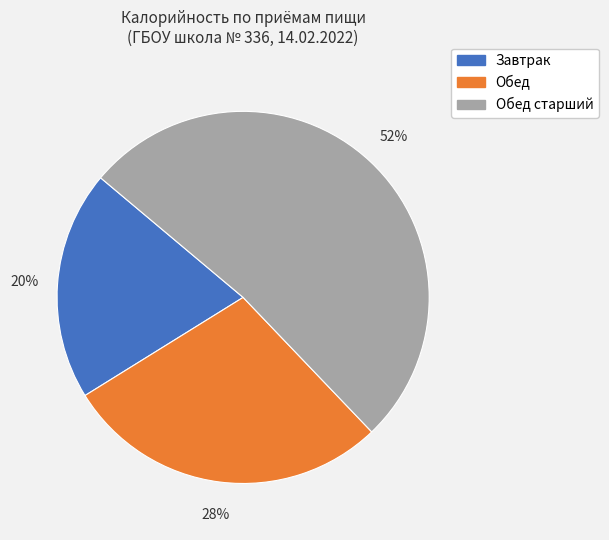

To the nearest percent, what is the difference between the largest and smallest slice percentages?

32%